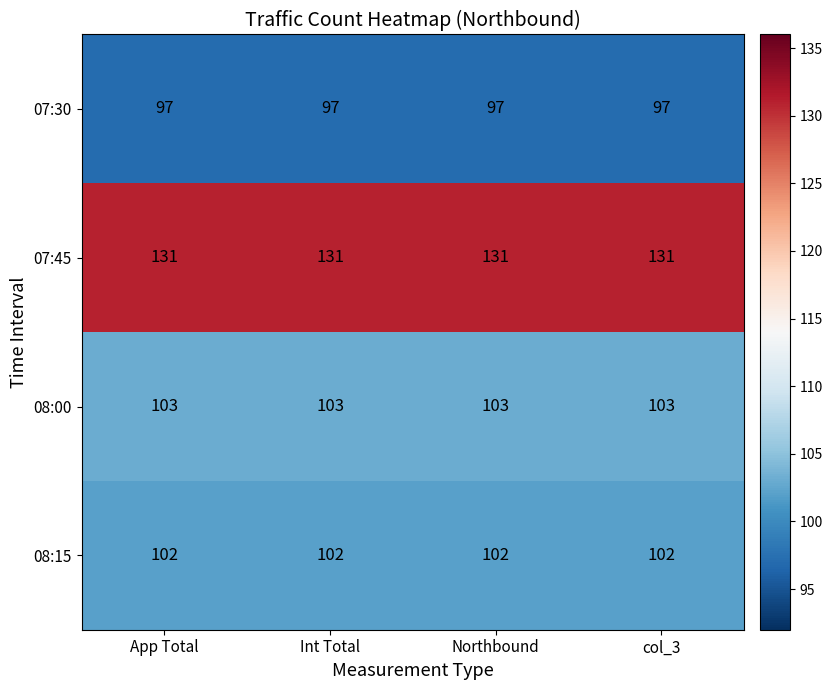

What is the total value across all series at Int Total?

433